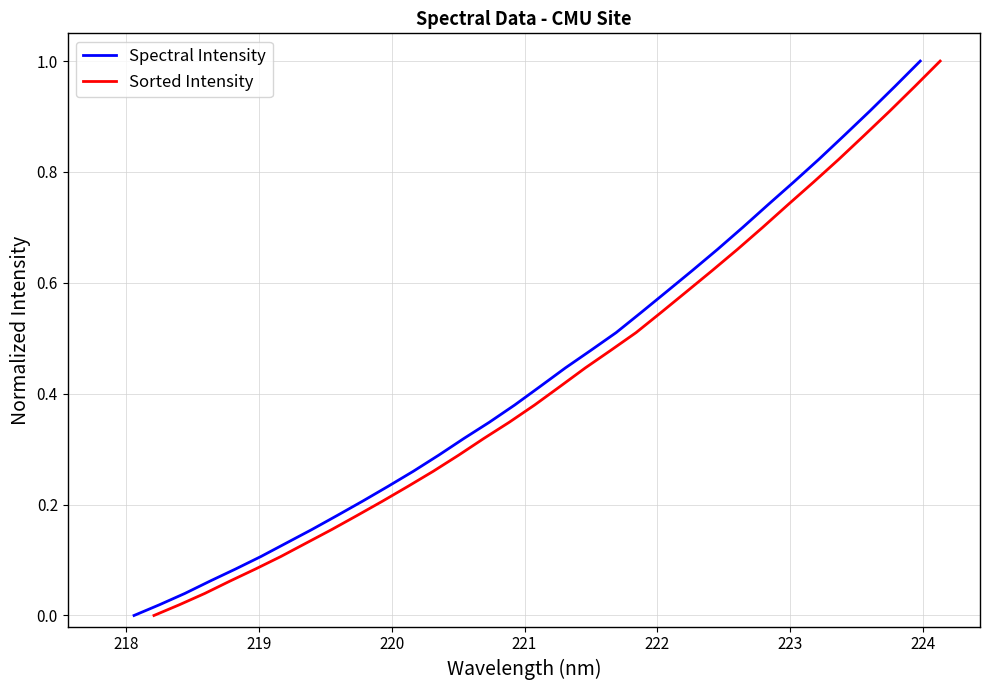

List the series in order of their peak value, lowest first.

Spectral Intensity, Sorted Intensity